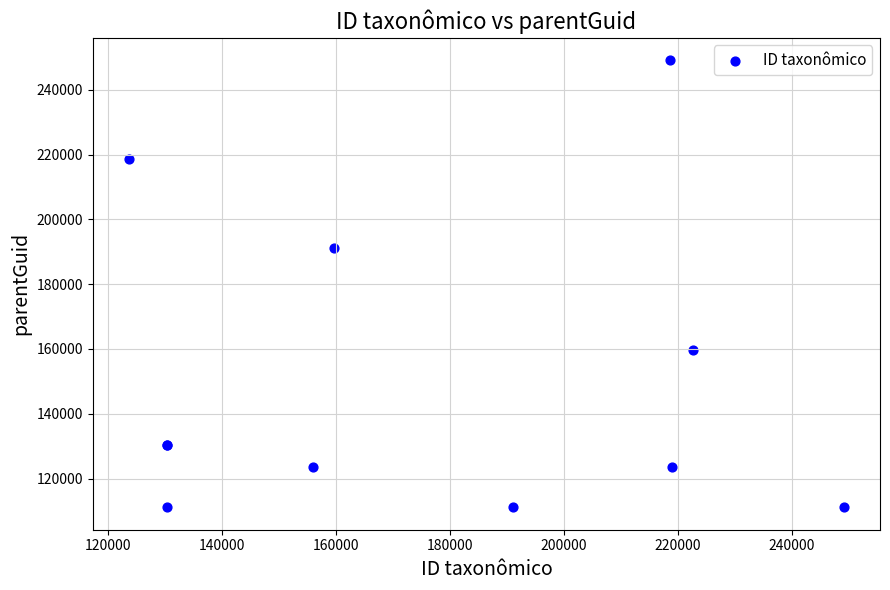

What Y value in the scatter plot is closest to 180136?

191035